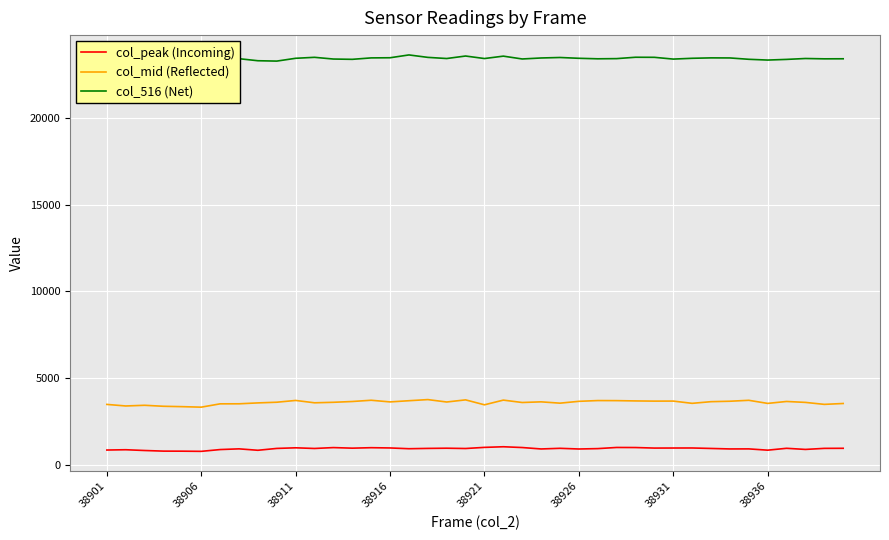

The col_peak (Incoming) series shows 973 at 38911. True or false?

True